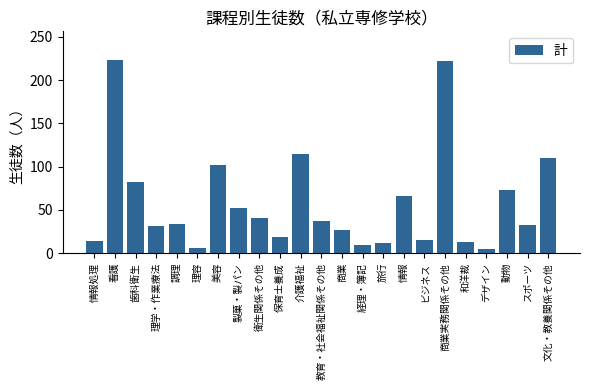

How many bars are there in total?

23